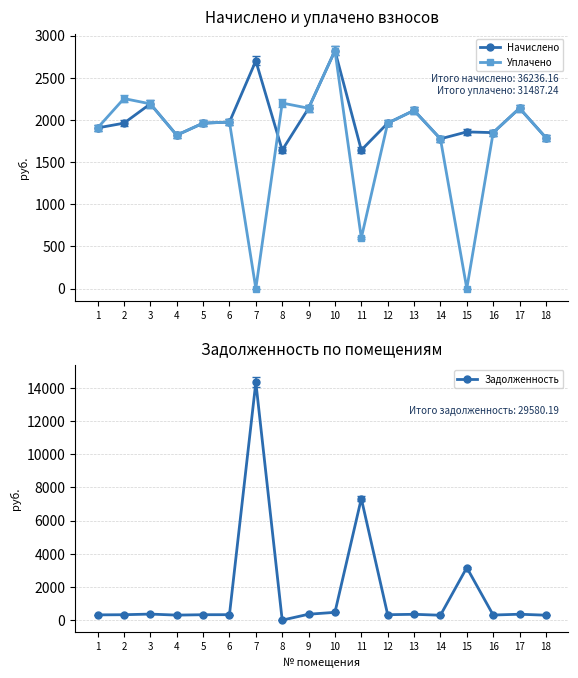

How many times do Начислено and Задолженность cross each other?

6